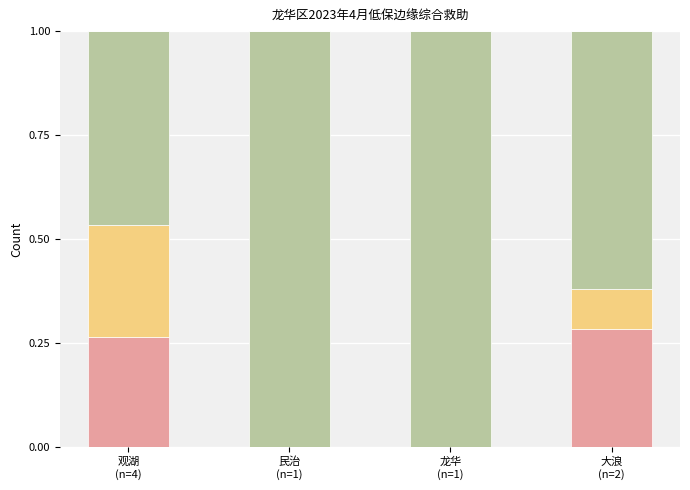

At which category is the sum across all series the highest?

观湖
(n=4)